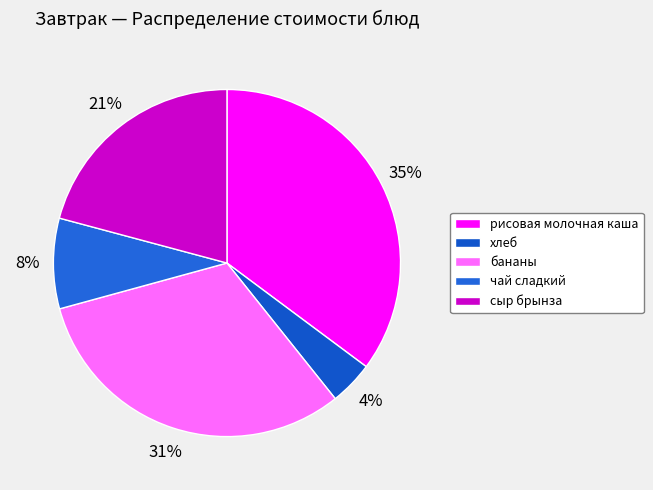

To the nearest percent, what percentage of the pie is бананы?

31%